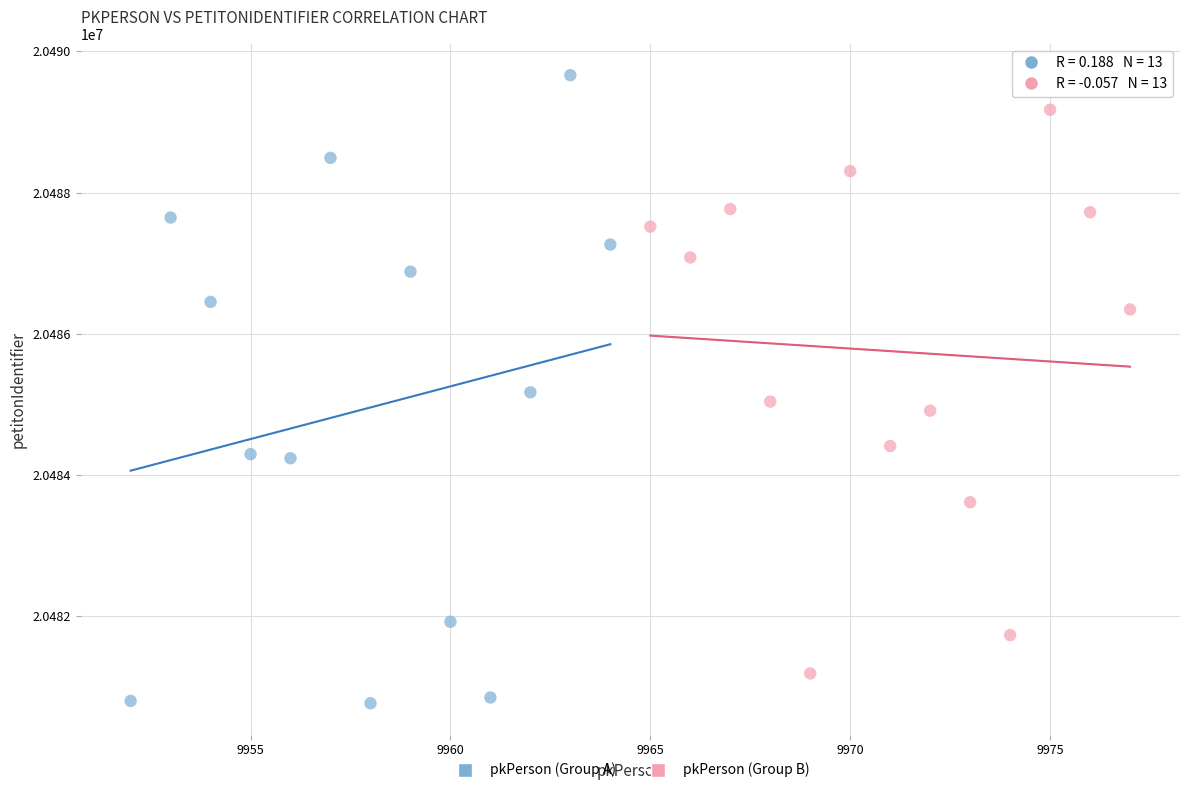

Which series reaches the minimum Y coordinate?

pkPerson (Group A)